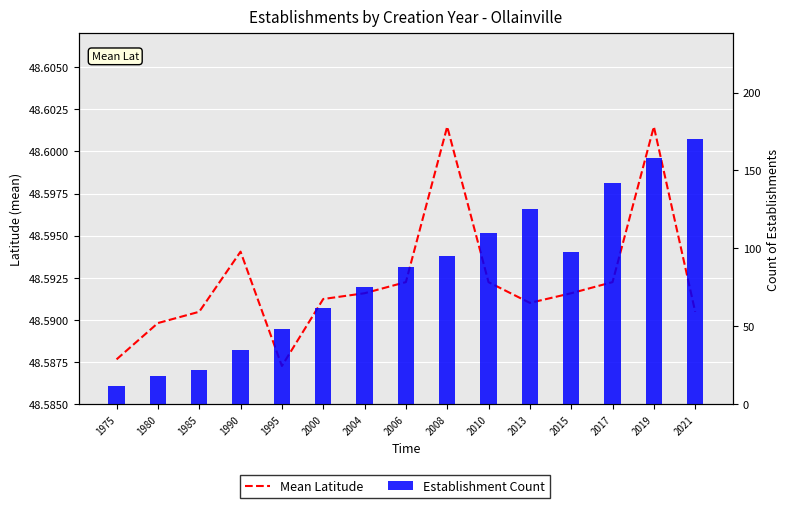

Rank the series by their average value, from lowest to highest.

Mean Latitude, Establishment Count